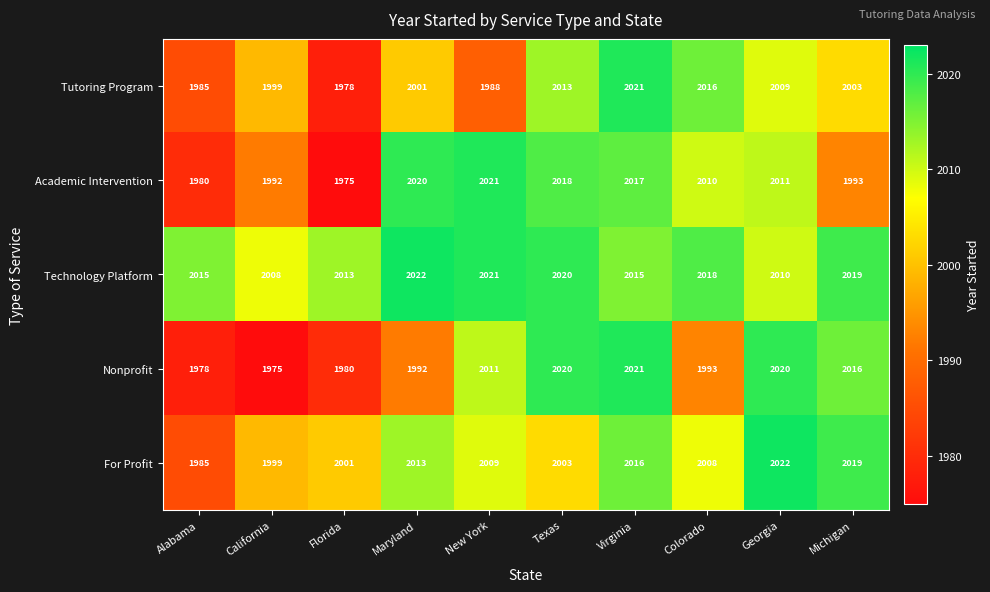

The Tutoring Program series shows 1270 at Colorado. True or false?

False